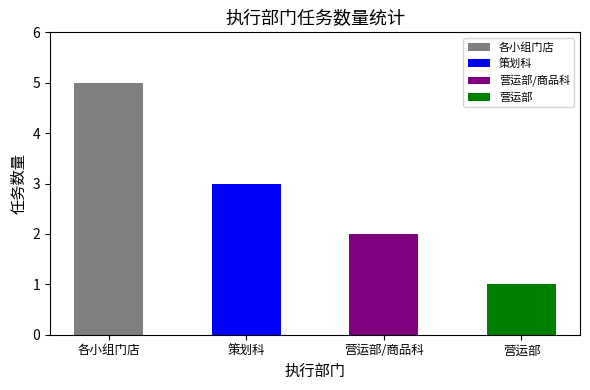

What position from the left is 策划科?

2